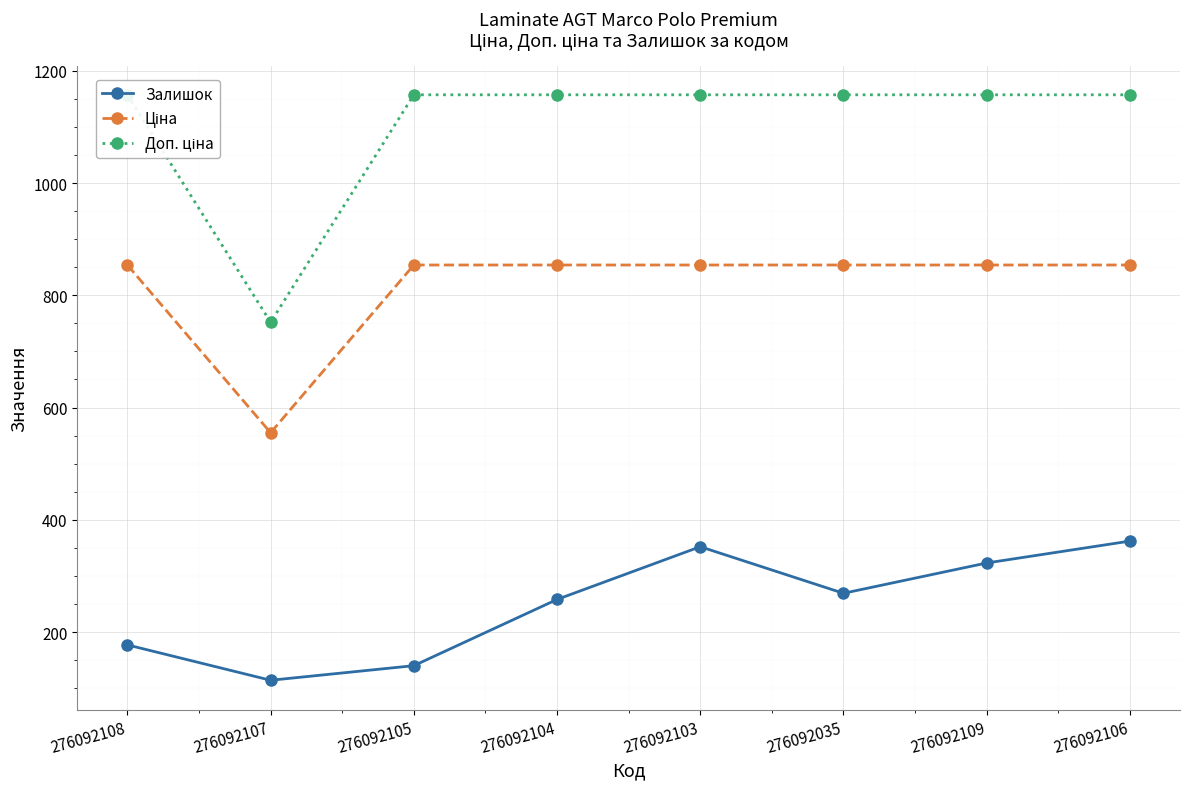

Reading left to right, extract all data points from this chart.

Залишок: 177.0	114.0	140.0	258.0	352.0	269.0	323.0	362.0
Ціна: 854.0	555.1	854.0	854.0	854.0	854.0	854.0	854.0
Доп. ціна: 1157.3	752.0	1157.3	1157.3	1157.3	1157.3	1157.3	1157.3